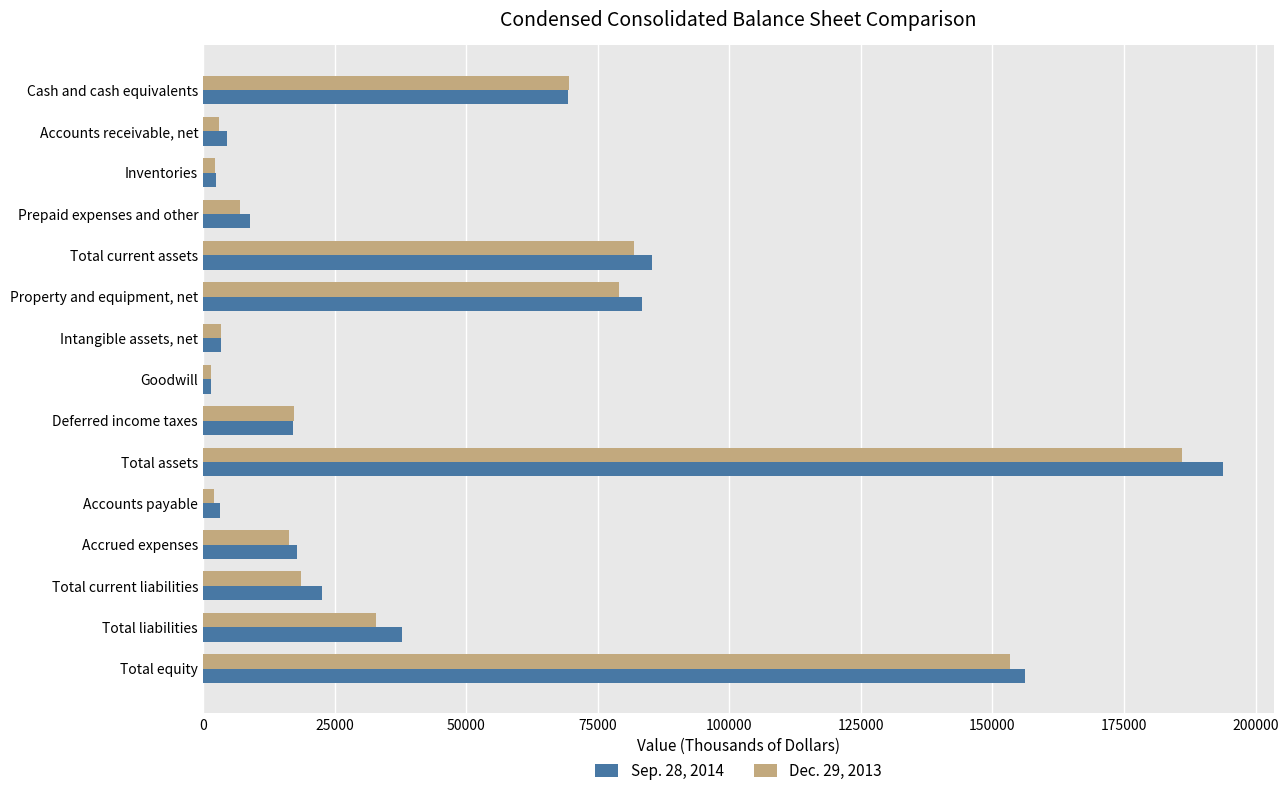

Which series has the widest spread of values?

Sep. 28, 2014